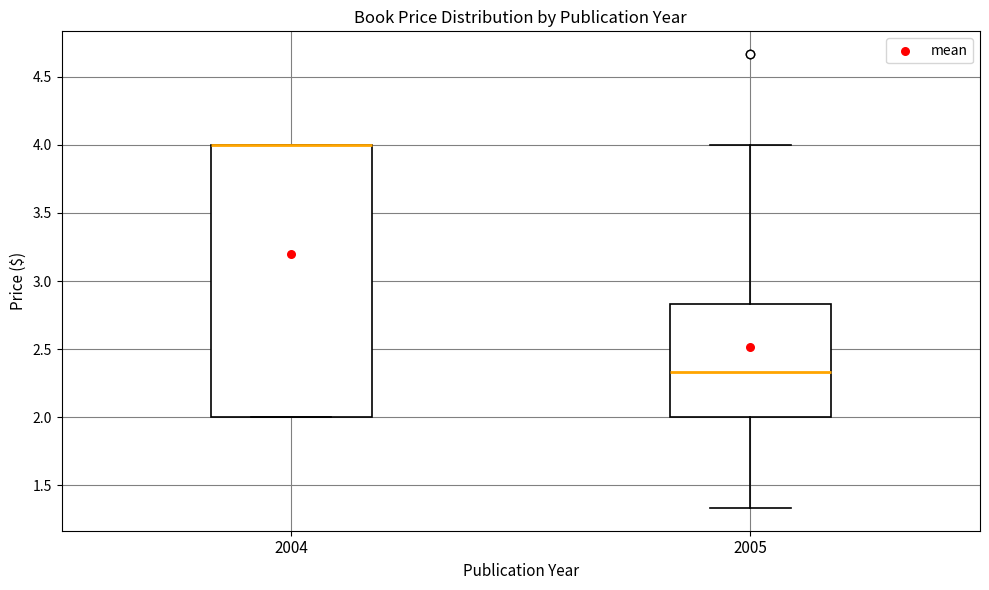

Where does the median line of the box at x = 2005 sit on the y-axis? The values are not printed on the chart, so give them approximately, as read against the axis.

2.35